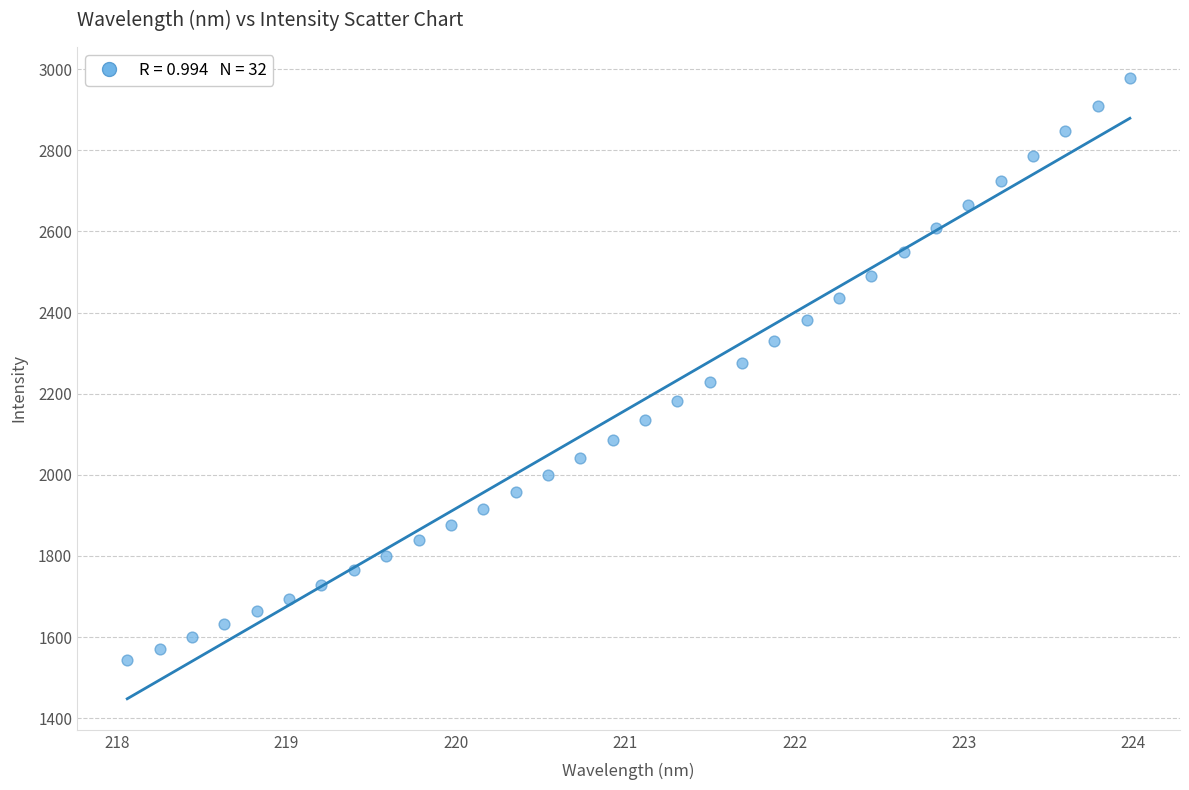

What is the range of Y values (max minus min)?

1435.5